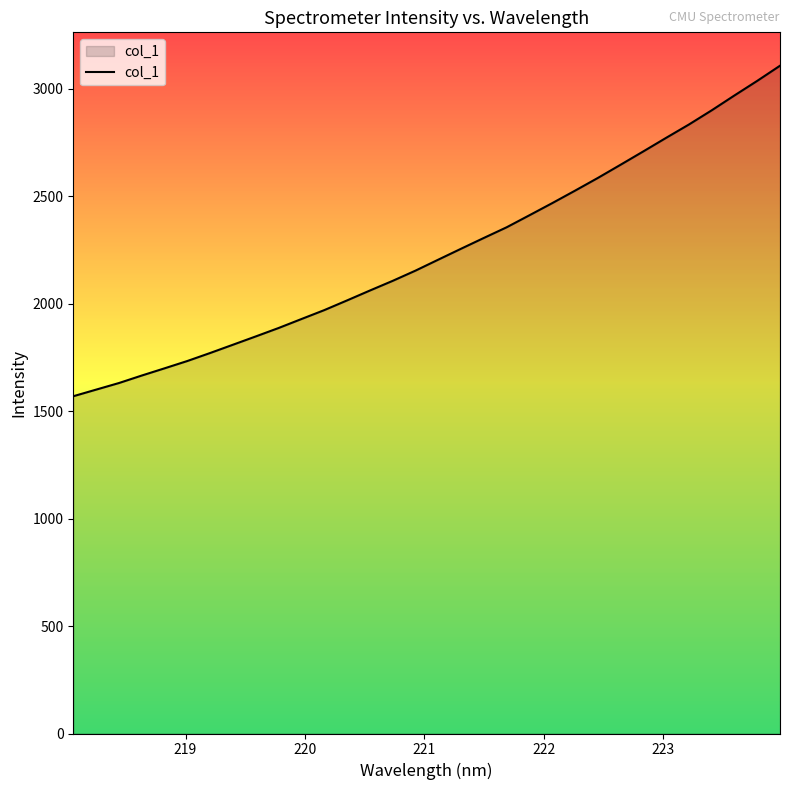

What is the smallest value displayed?

1569.8